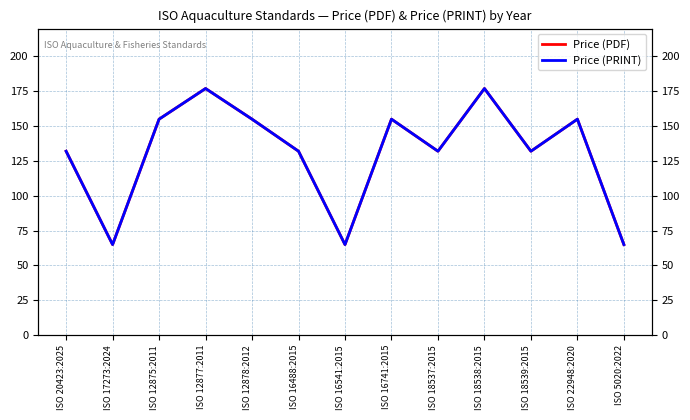

What is the highest value of the Price (PRINT) series?

177